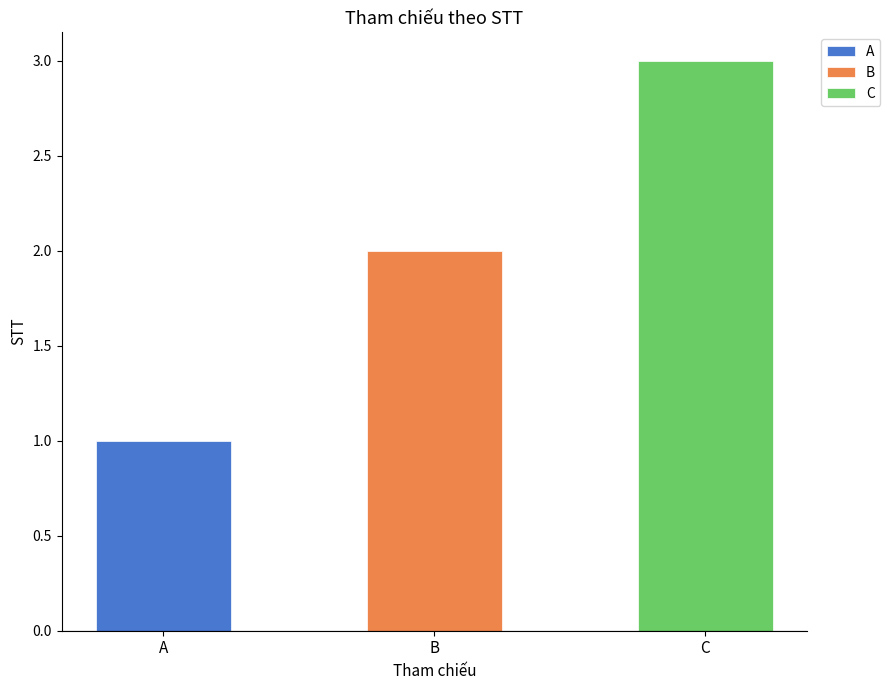

What is the average value?

2